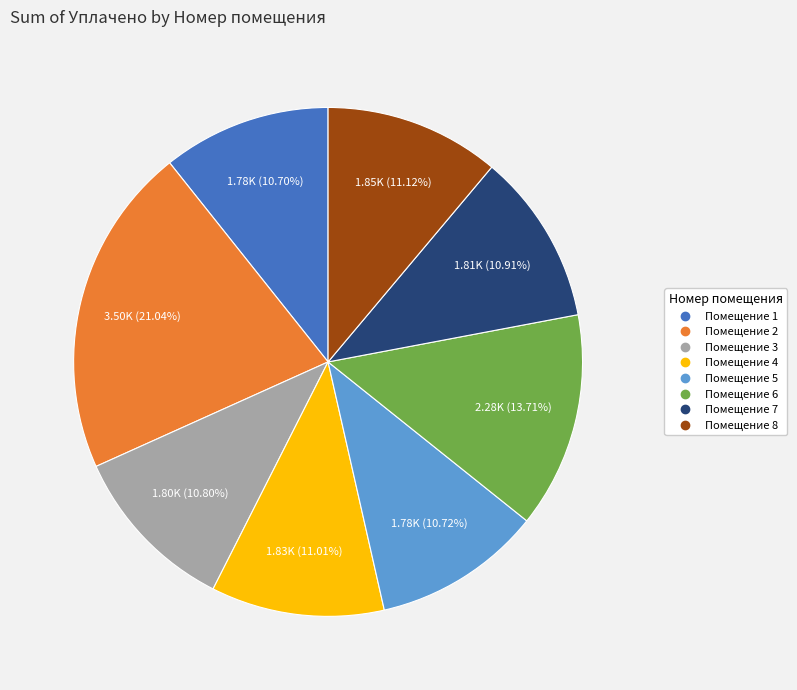

Is there any slice that represents more than half of the pie?

No